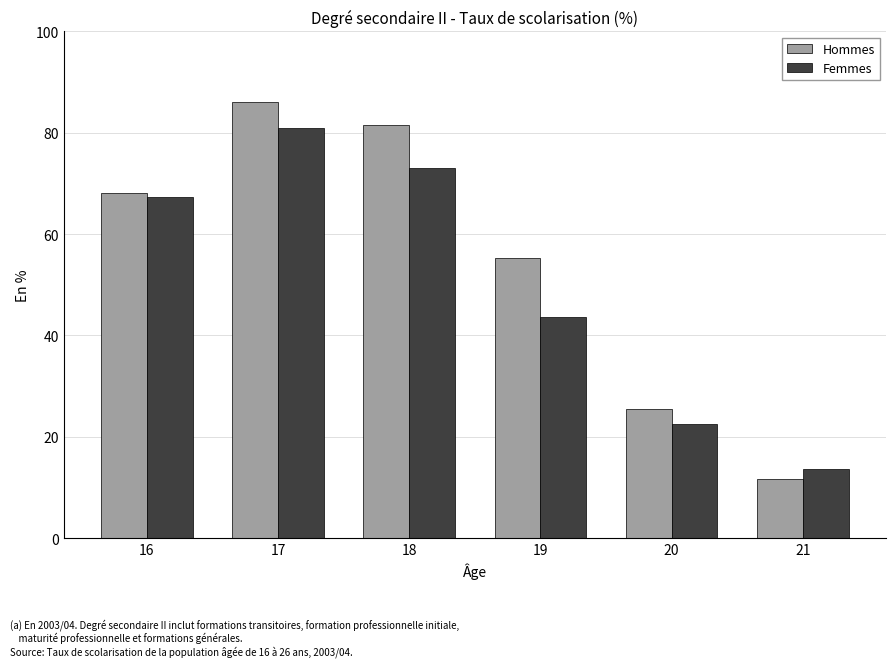

At which category is the sum across all series the highest?

17